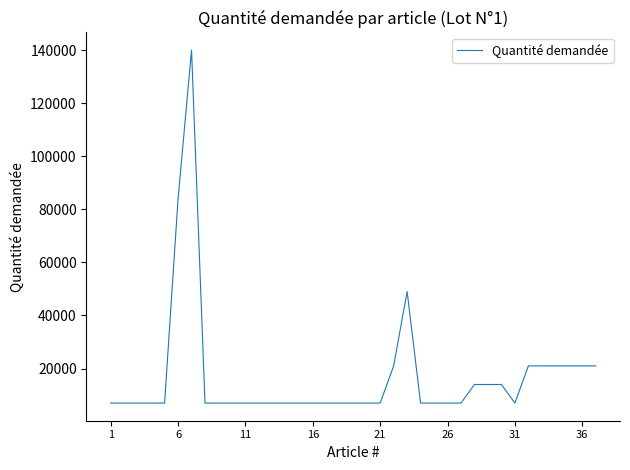

What is the greatest value displayed?

140000